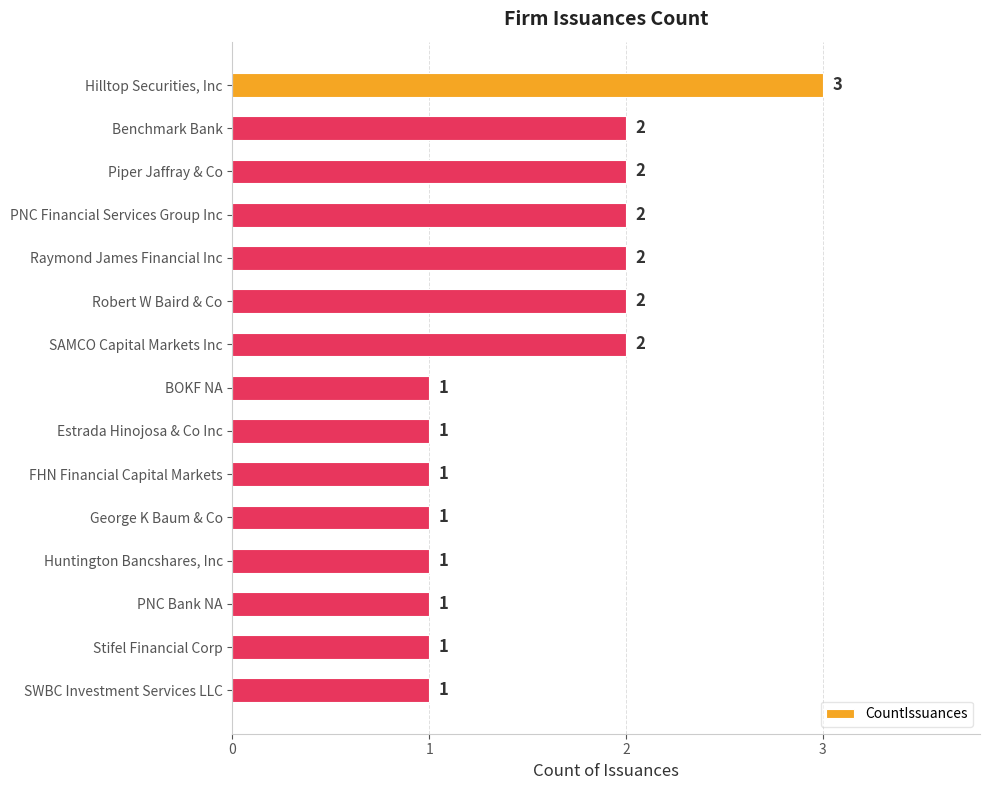

What is the minimum value shown in the chart?

1